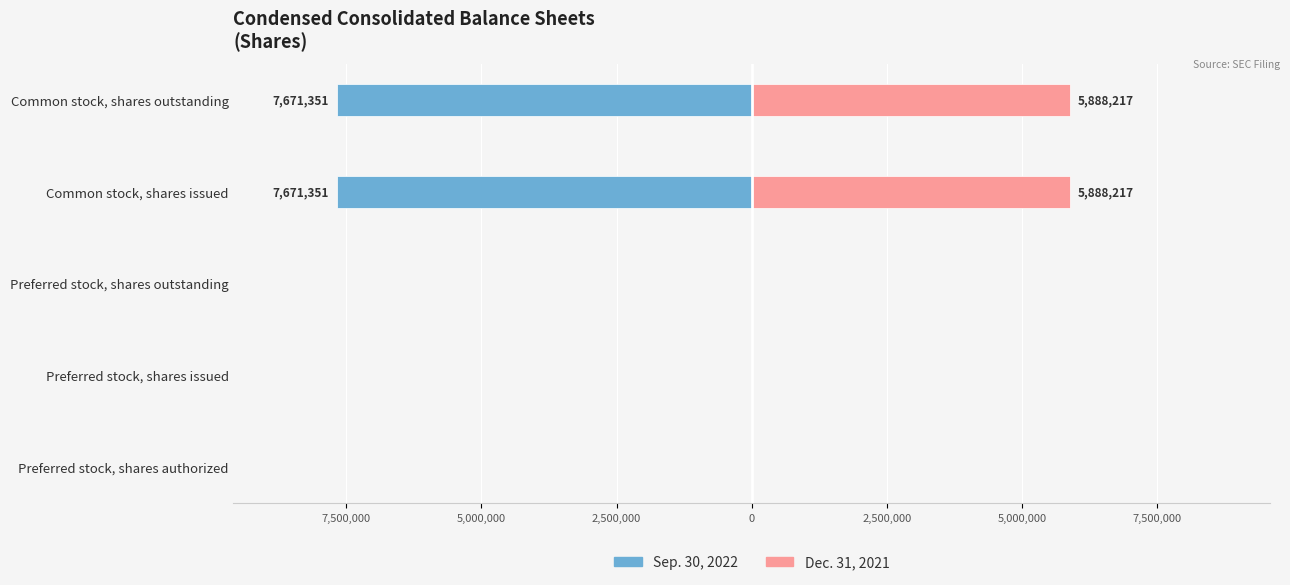

Which series changed the most between Preferred stock, shares authorized and Preferred stock, shares issued?

Sep. 30, 2022